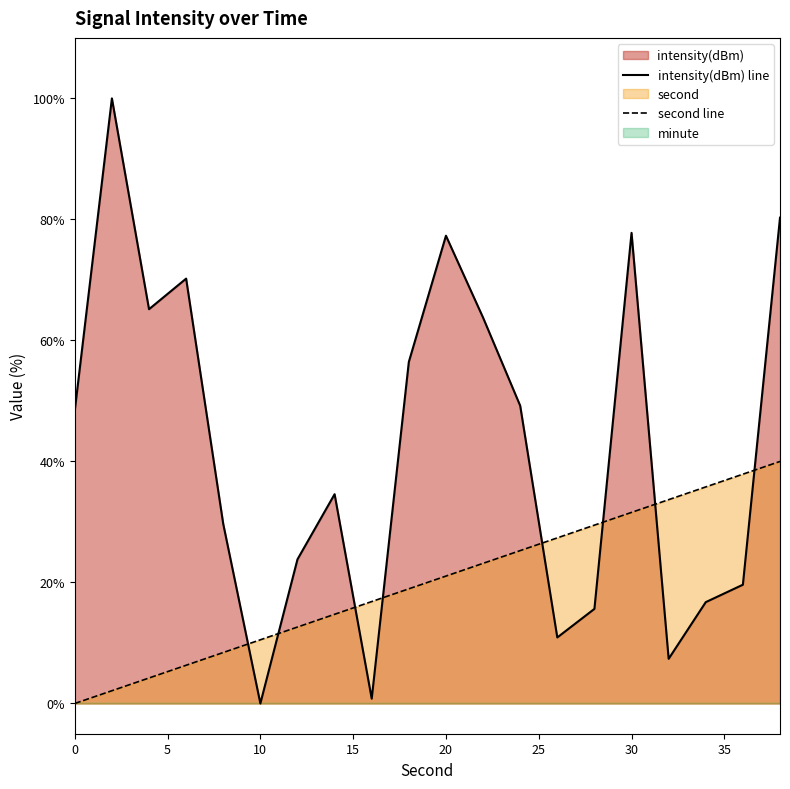

What is the spread (max minus min) of values at 8?

21.2